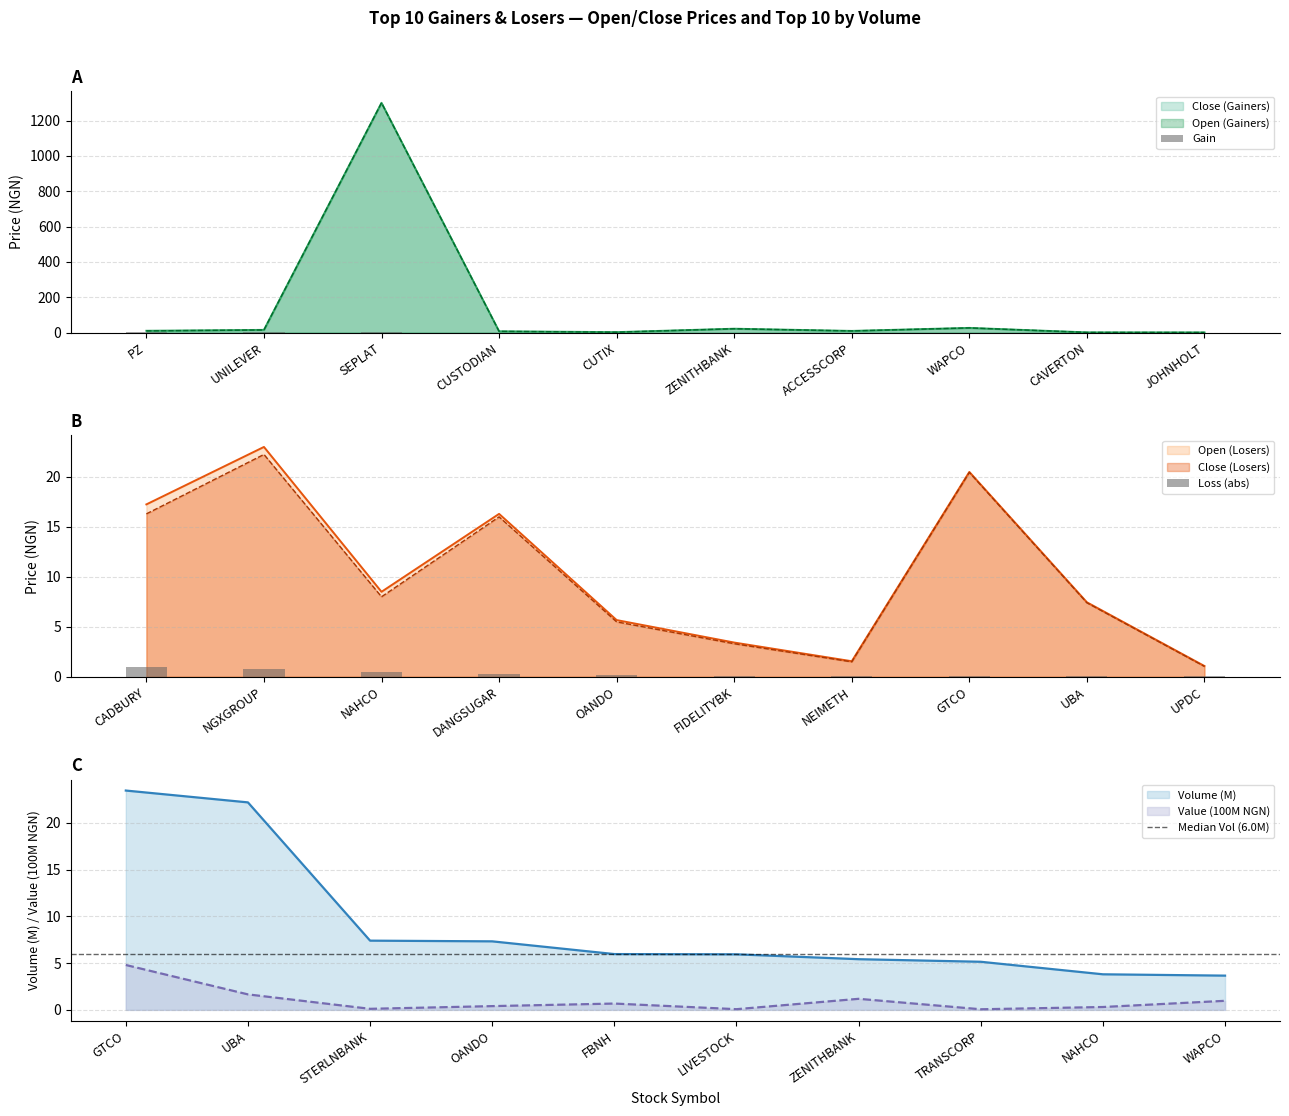

At which category is the sum across all series the highest?

GTCO